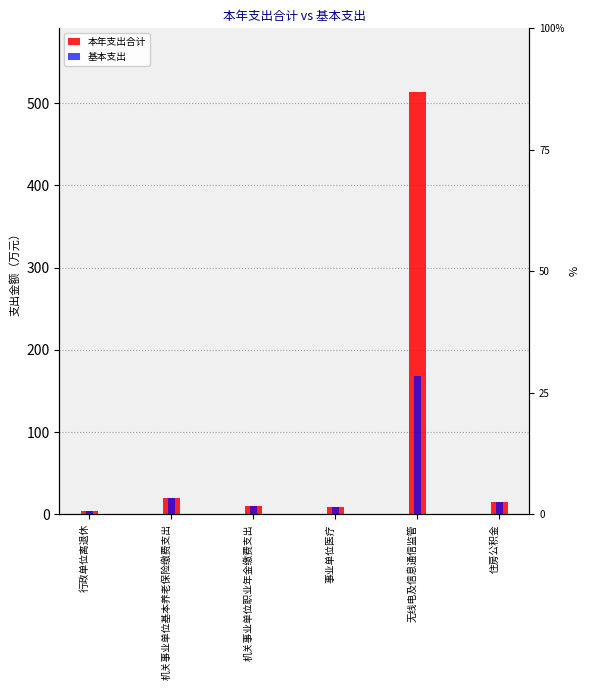

True or false: 基本支出 has a value of 86.7 at 无线电及信息通信监管.

False